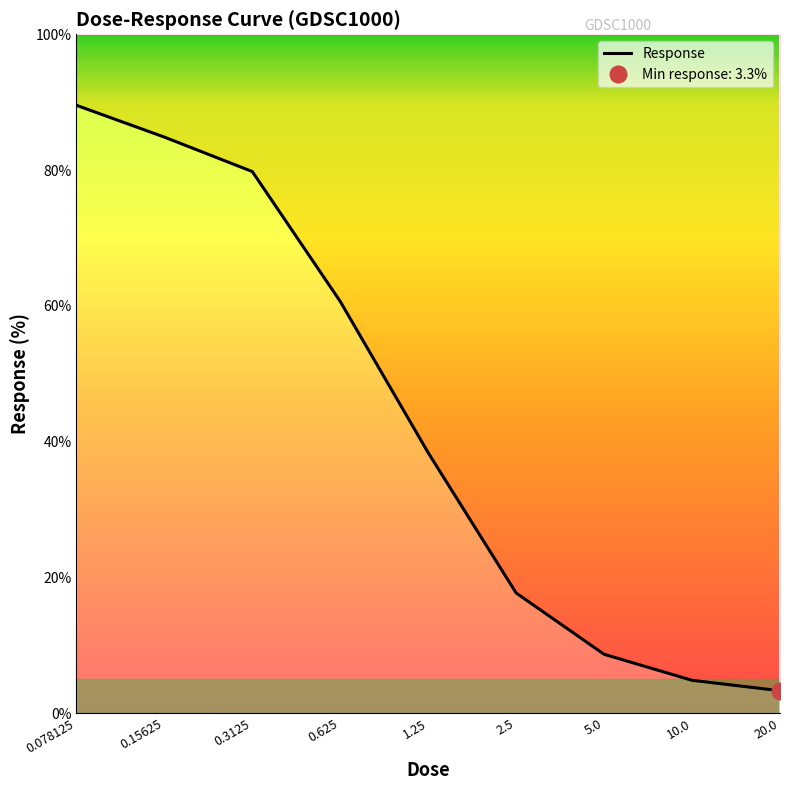

True or false: the data shows 11.4 at 5.0.

False